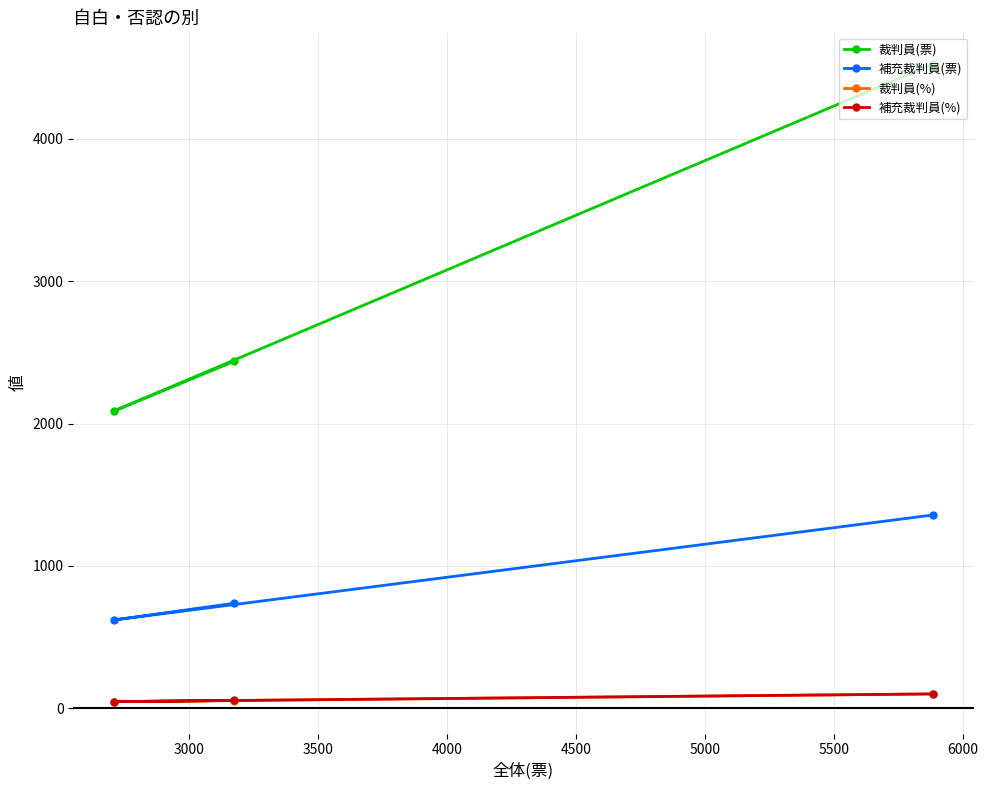

How many categories are shown in the chart?

3